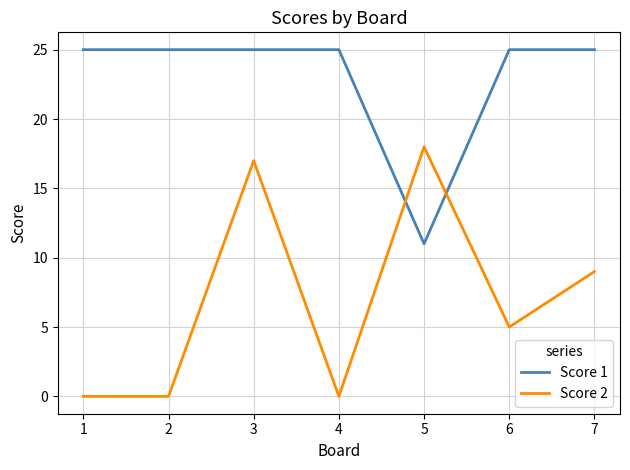

Which category has the highest value in the Score 2 series?

5